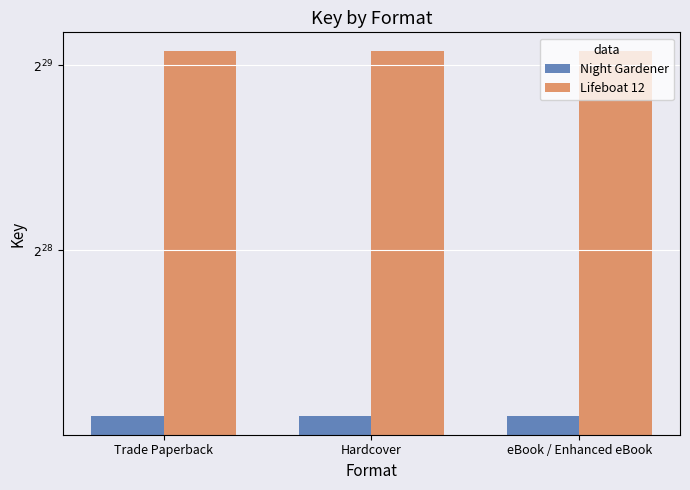

At which category is the sum across all series the highest?

Trade Paperback